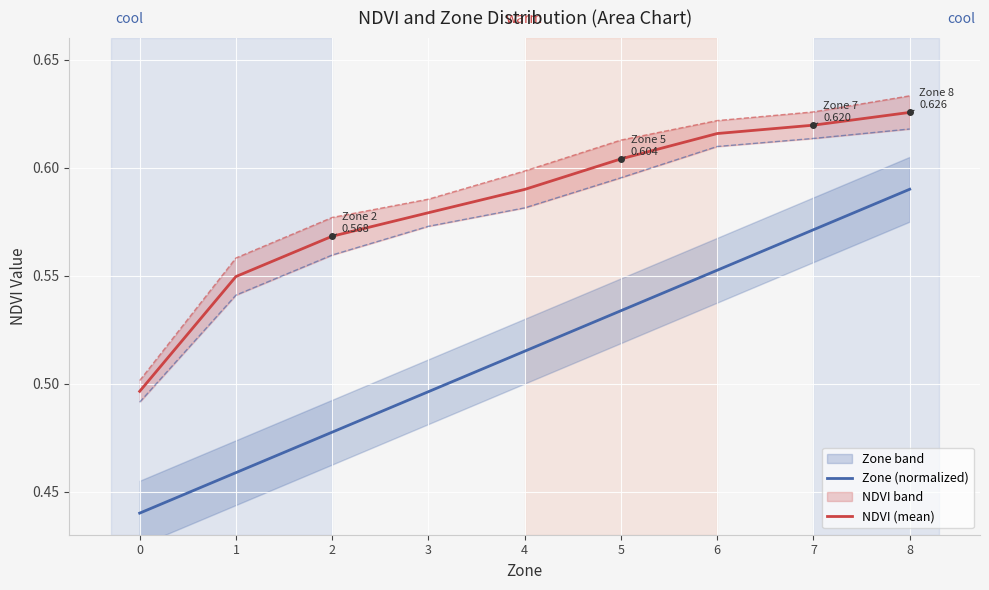

Reading left to right, list all the values displayed in this chart.

Zone (normalized): 0.4	0.5	0.5	0.5	0.5	0.5	0.6	0.6	0.6
NDVI (mean): 0.5	0.5	0.6	0.6	0.6	0.6	0.6	0.6	0.6